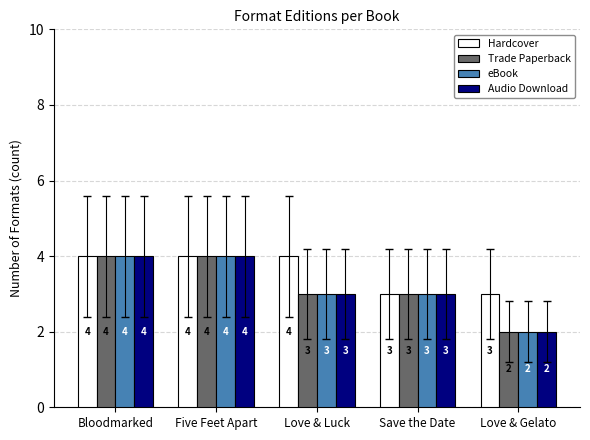

What is the value of the eBook bar at the 1st from the left?

4